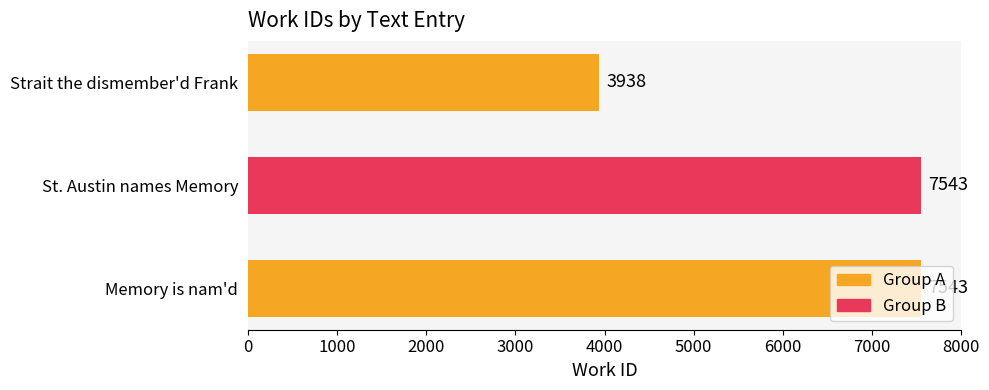

The value at Strait the dismember'd Frank is 6521. True or false?

False